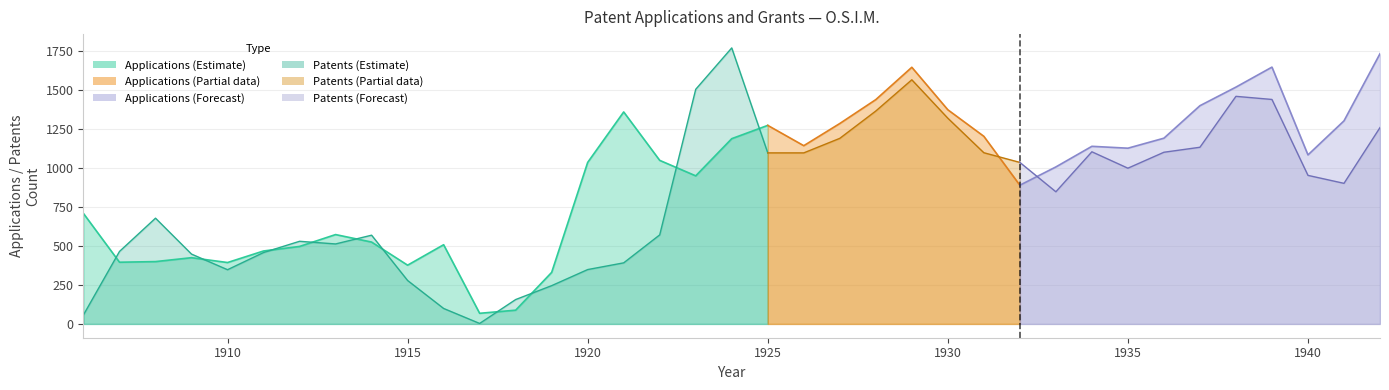

Which label corresponds to the smallest value in the chart?

1917